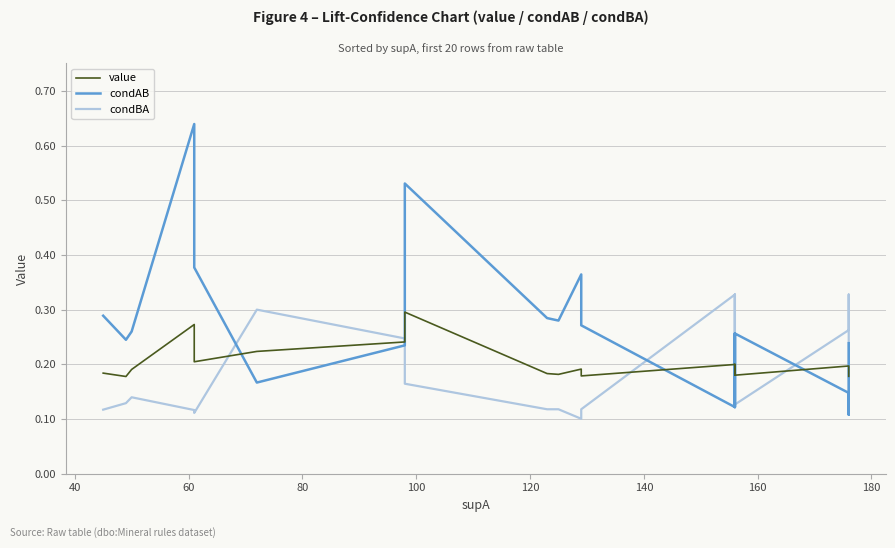

What is the minimum value shown in the chart?

0.1